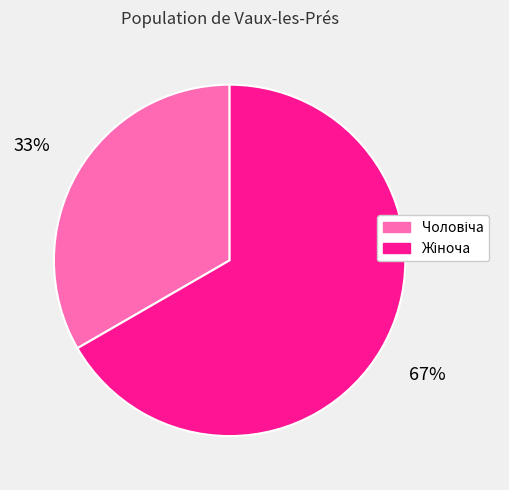

Is there a majority slice in this chart?

Yes